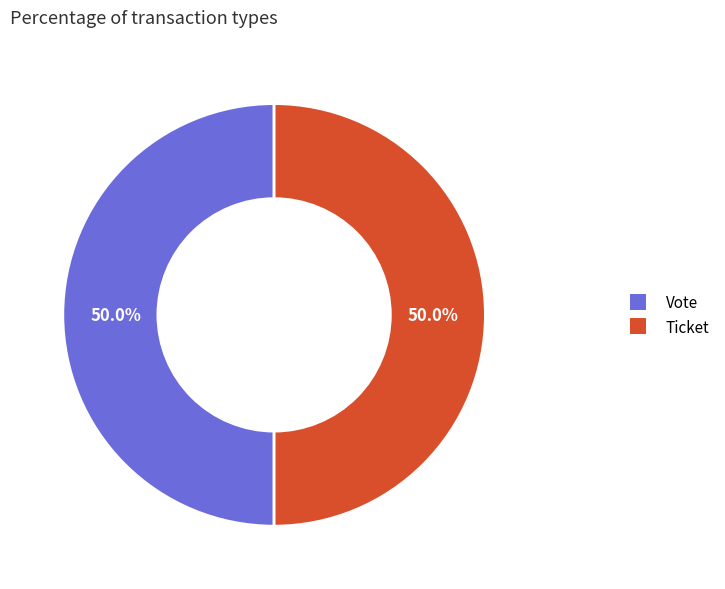

What is the total percentage of Vote and Ticket?

100.0%